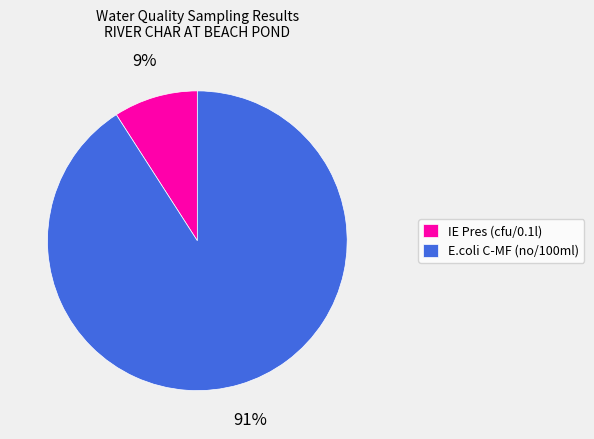

Is it true that E.coli C-MF (no/100ml) is 84% of the pie?

False